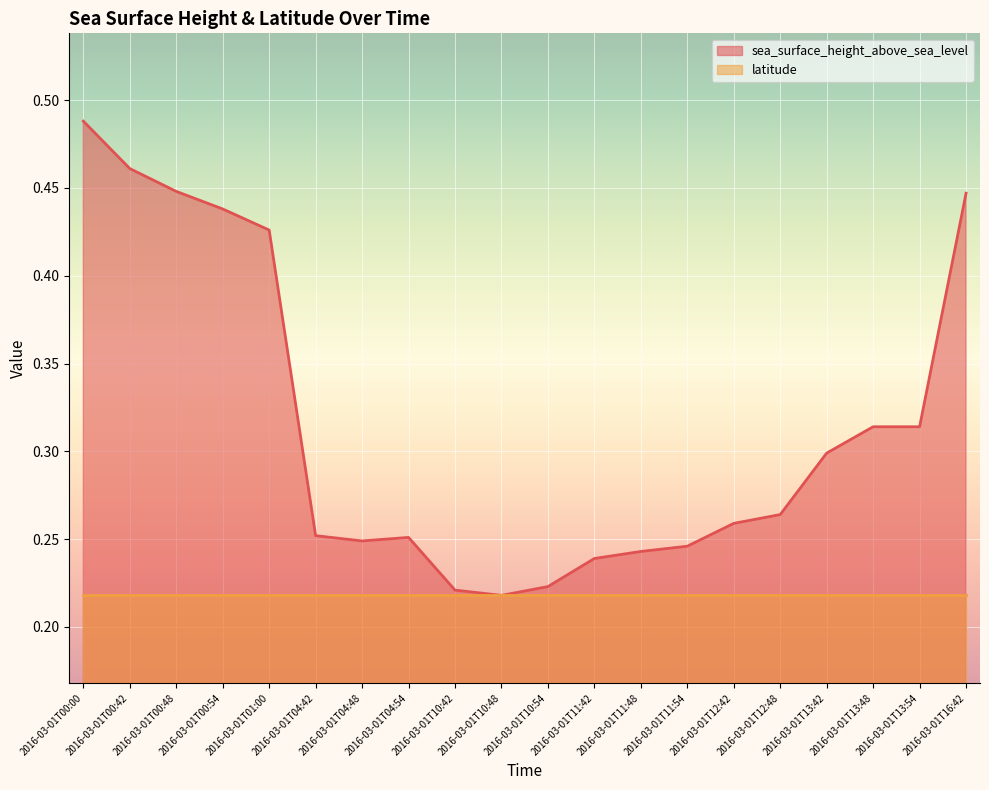

How many categories are shown in the chart?

20